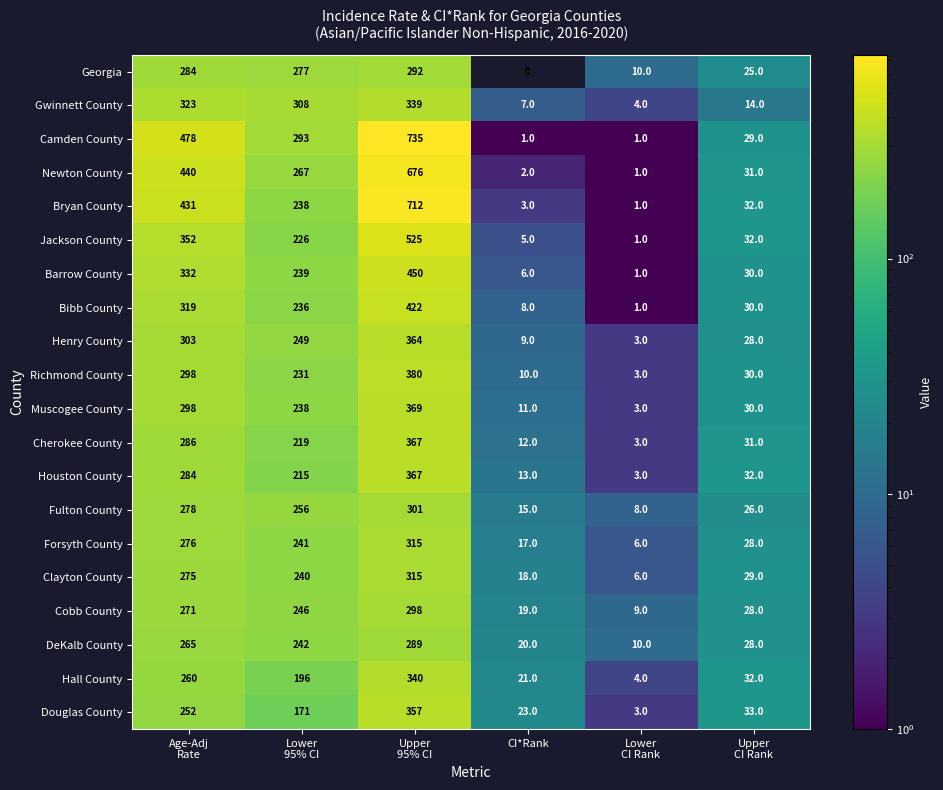

Which label corresponds to the largest value in the chart?

Upper
95% CI